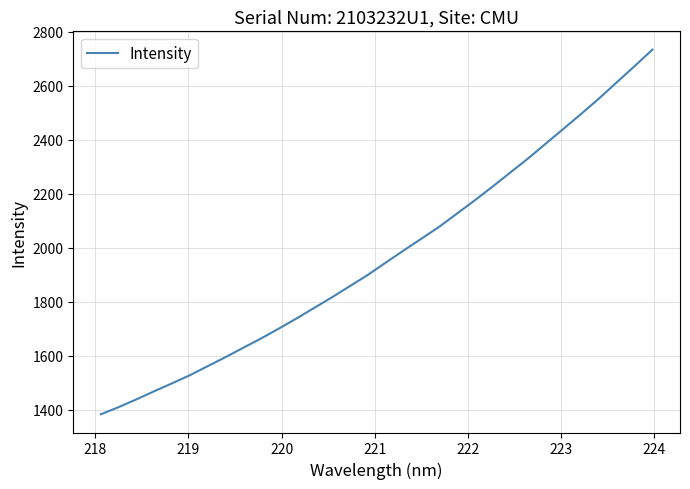

What is the minimum value shown in the chart?

1383.8